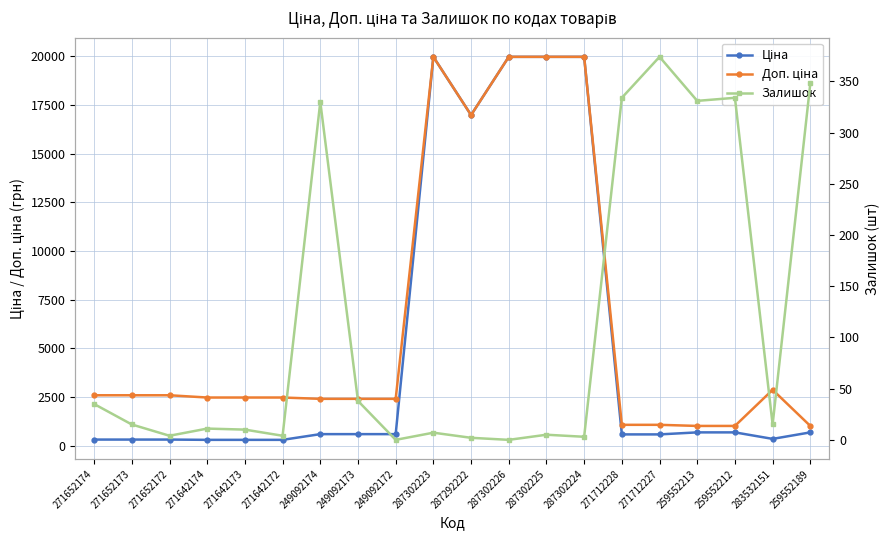

In Залишок, how many points are lower than both neighbors (excluding endpoints)?

7